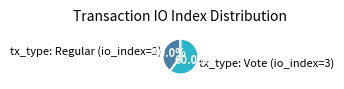

True or false: tx_type: Vote (io_index=3) accounts for 73% of the total.

False